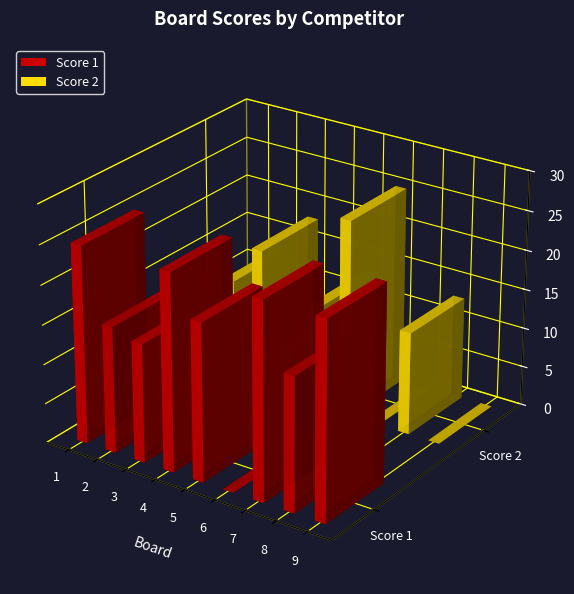

Reading right to left, transcribe all the data shown in this chart.

Score 1: 9=25	8=17	7=25	6=0	5=20	4=25	3=15	2=16	1=25
Score 2: 9=0	8=13	7=0	6=25	5=13	4=6	3=18	2=13	1=0